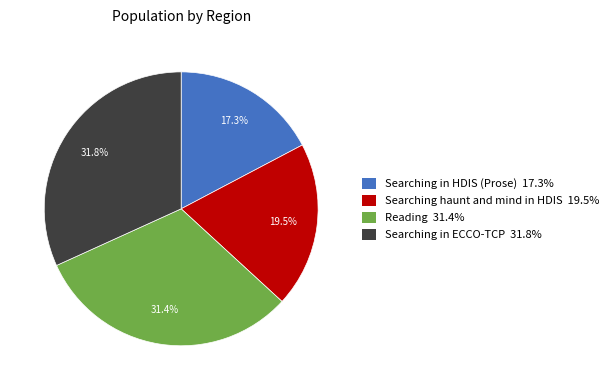

The Reading slice represents 42% of the pie. True or false?

False